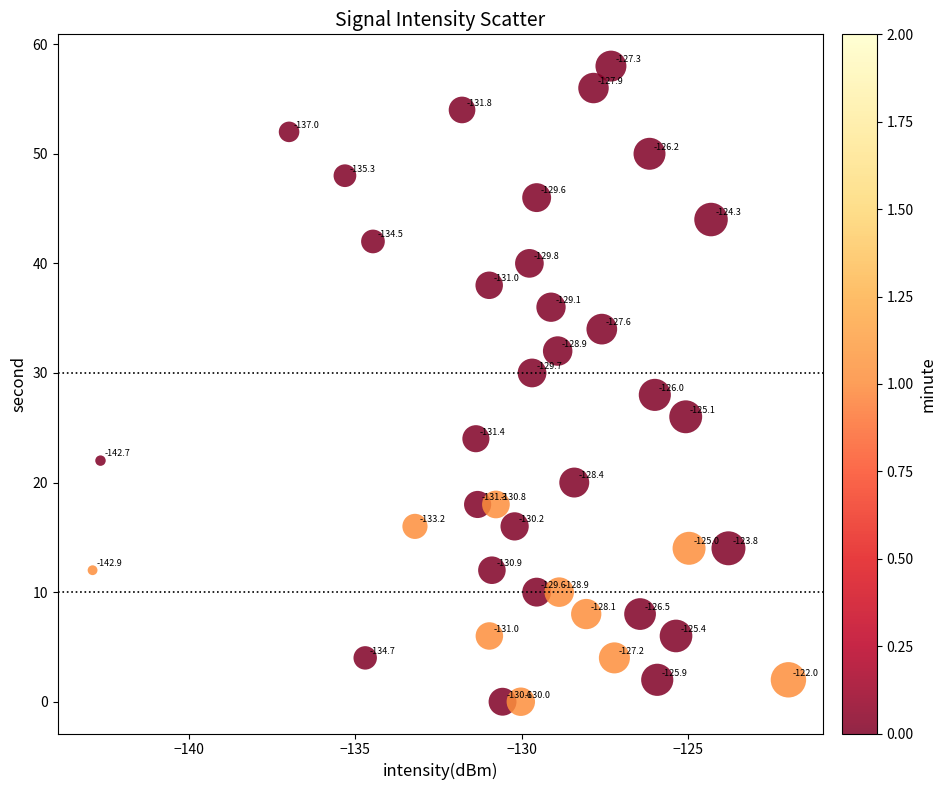

What Y value in the scatter plot is closest to 29?

28